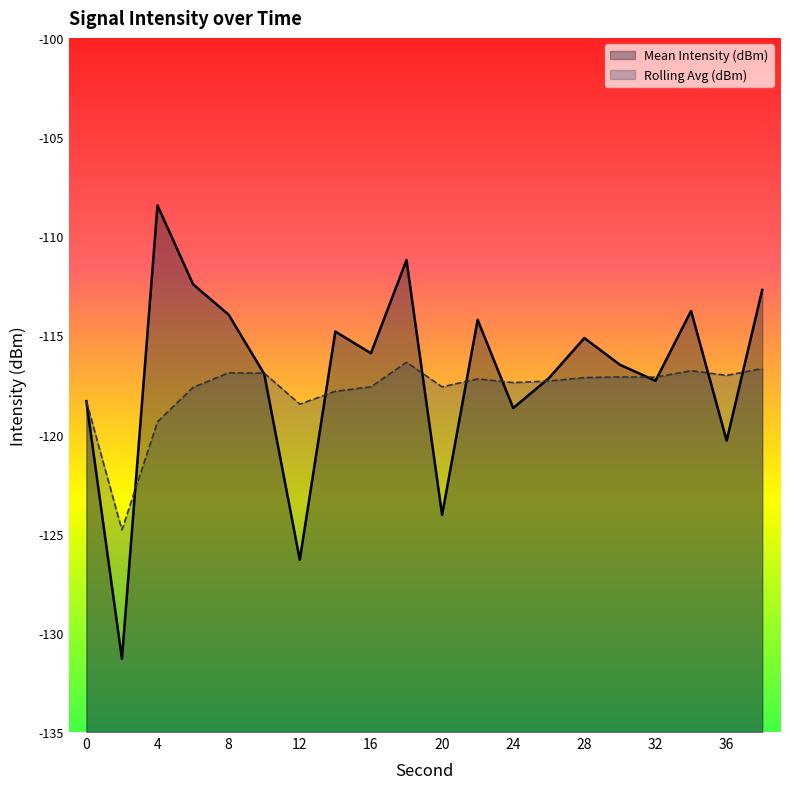

How many data points in Rolling Avg (dBm) are less than -117?

15